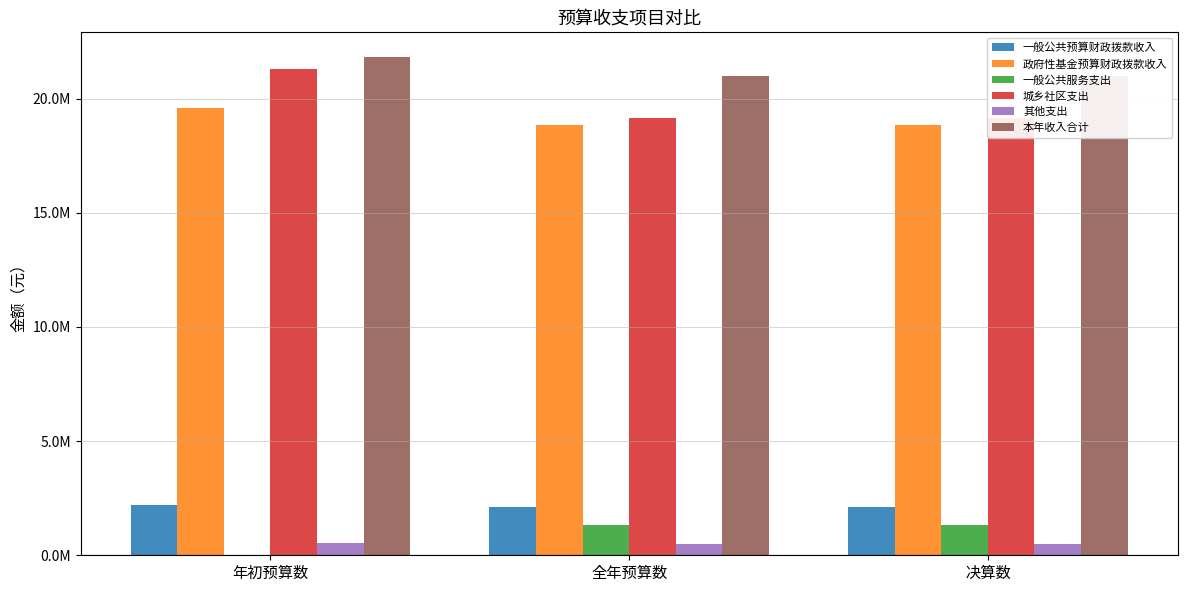

What is the average value of the 城乡社区支出 series?

19870697.7